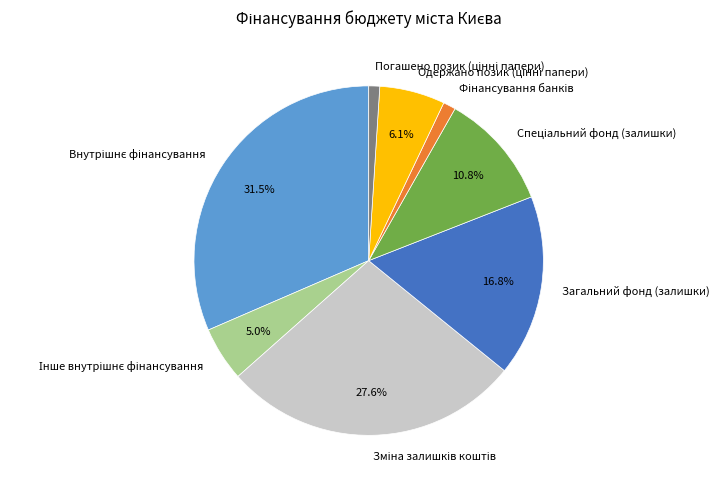

How much of the chart is everything except Загальний фонд (залишки)?

83.2%